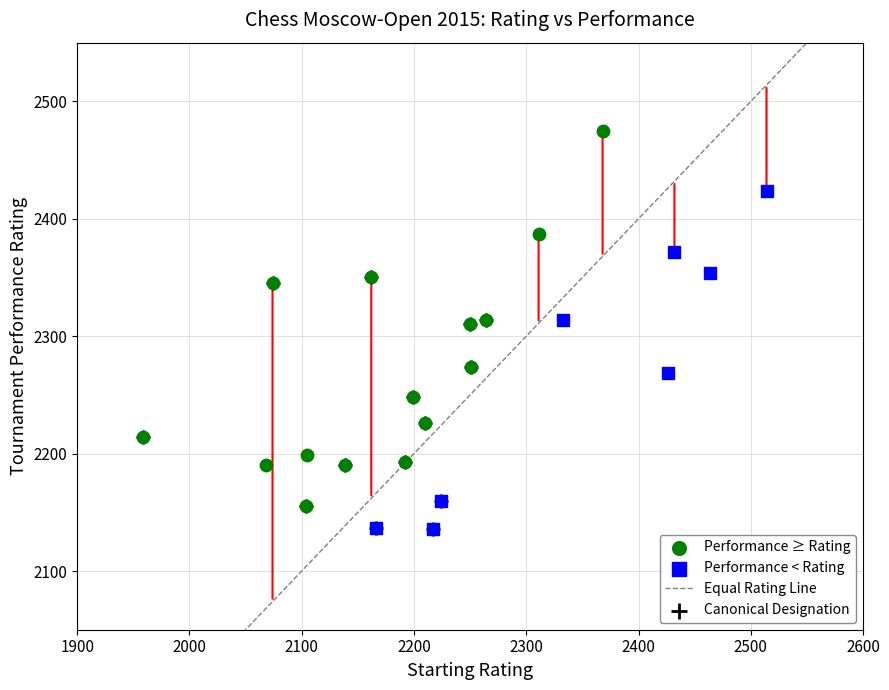

Which series reaches the maximum Y coordinate?

Performance ≥ Rating